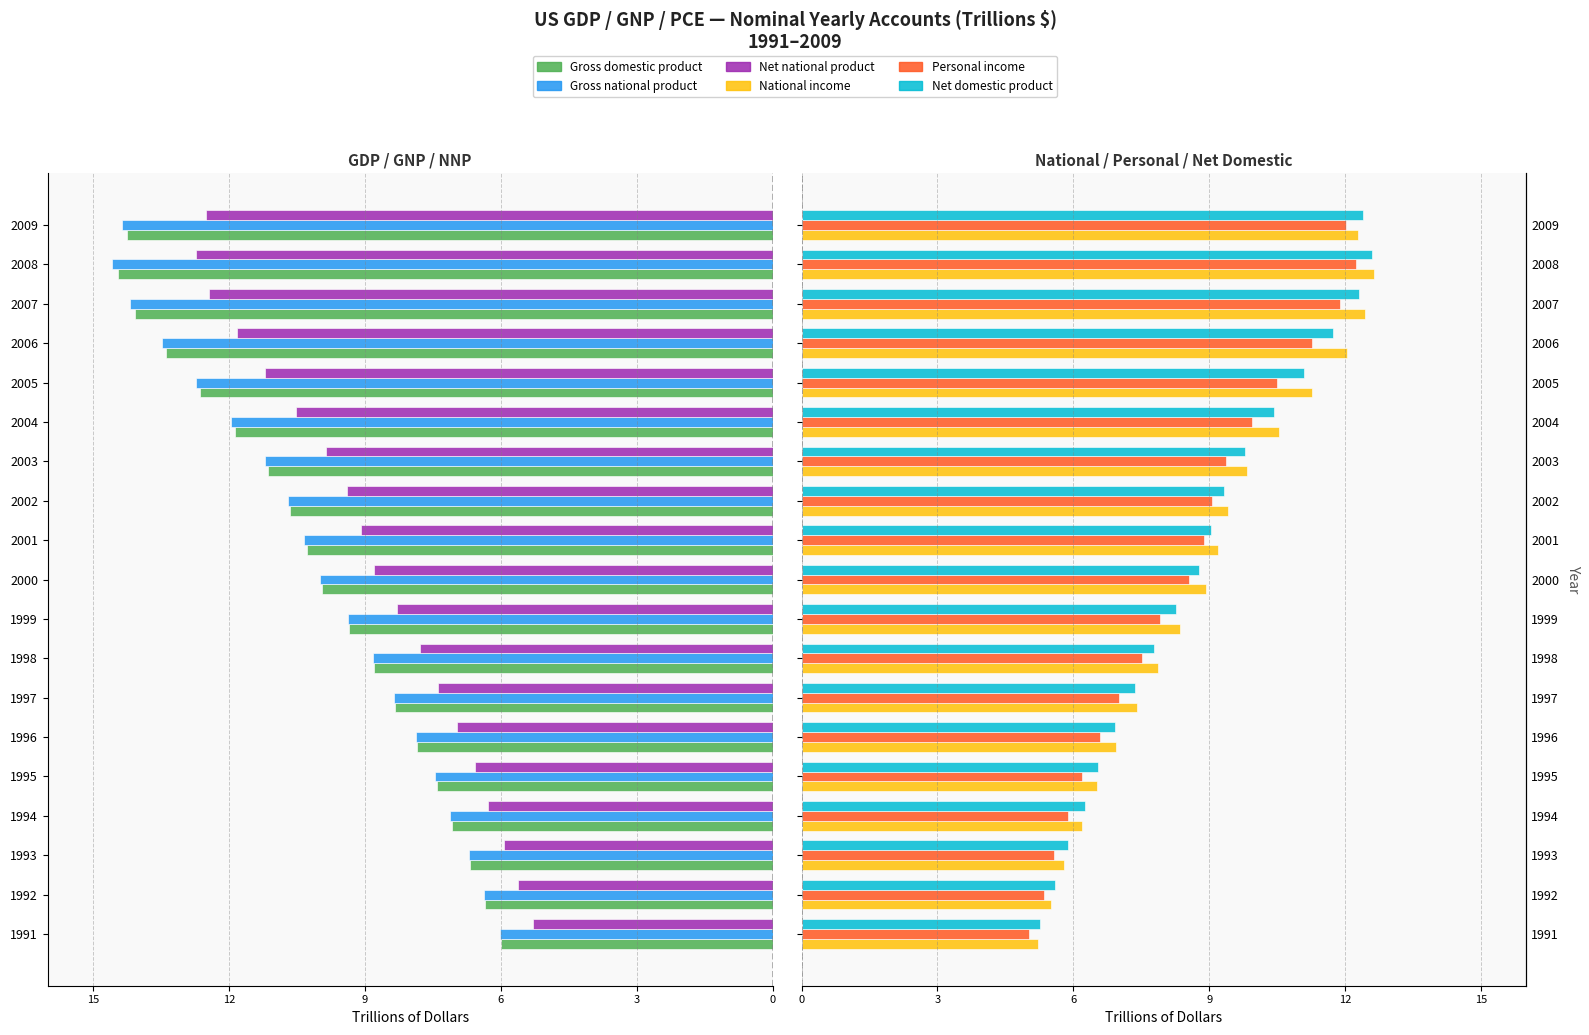

At how many categories does at least one series exceed 1?

19